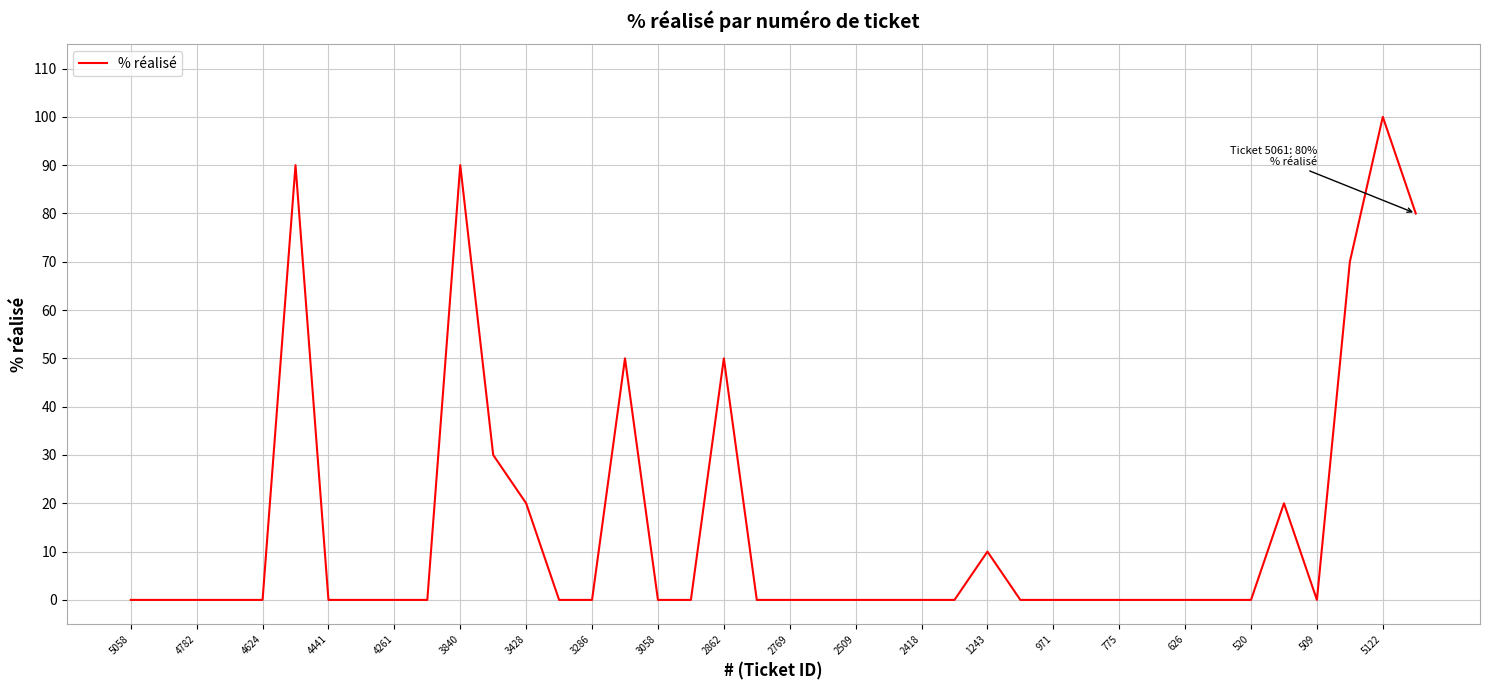

What is the greatest value displayed?

100